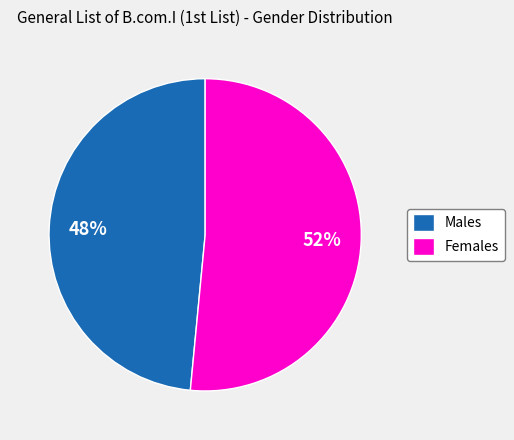

How many segments does this pie chart have?

2